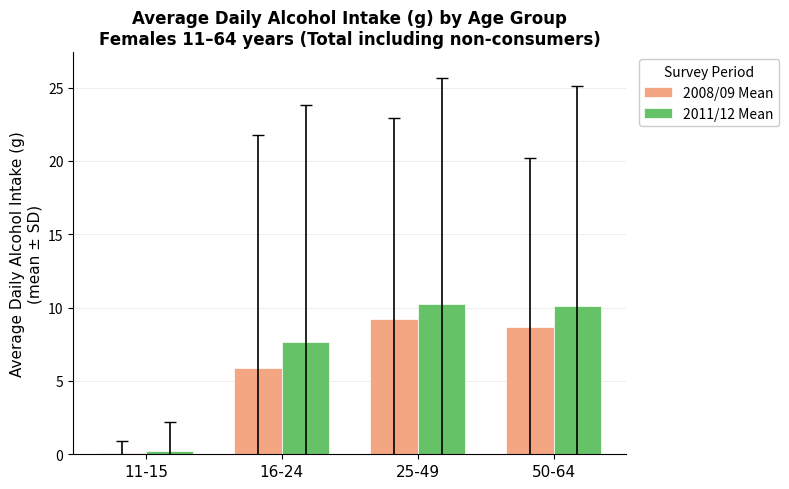

What is the label of the 1st bar from the right?

50-64